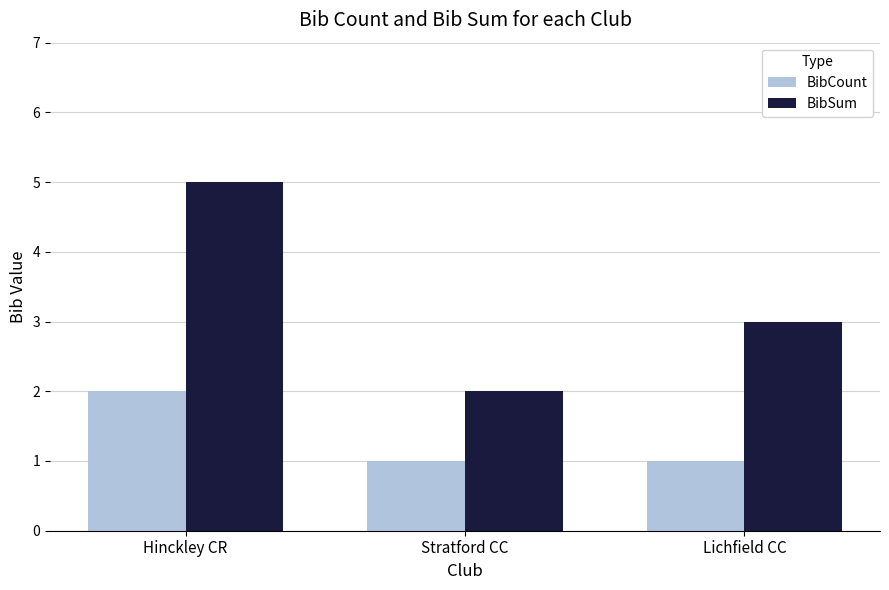

Is it true that BibCount equals 2 at Hinckley CR?

True